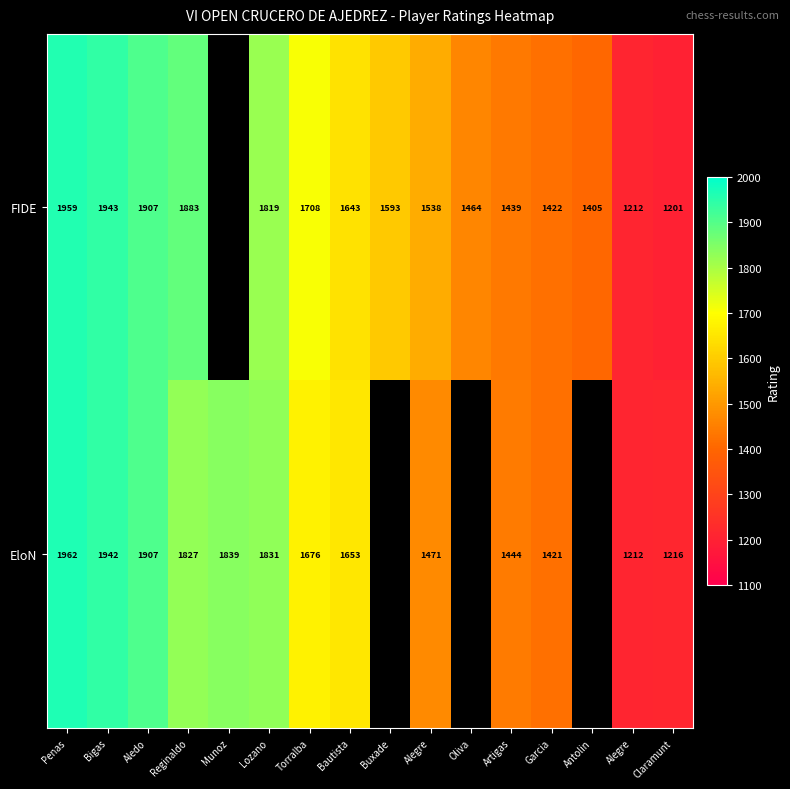

What is the maximum value for EloN?

1962.0